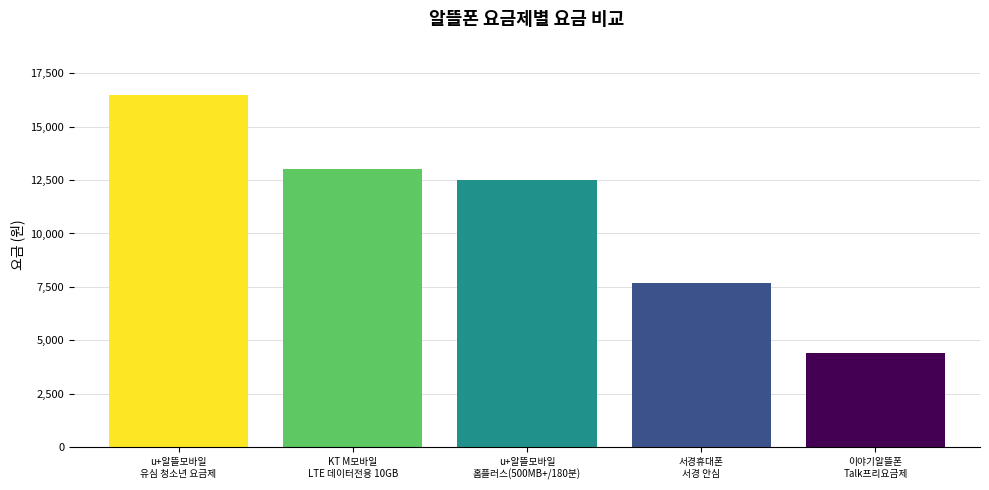

Is it true that the value at KT M모바일
LTE 데이터전용 10GB is 3029?

False